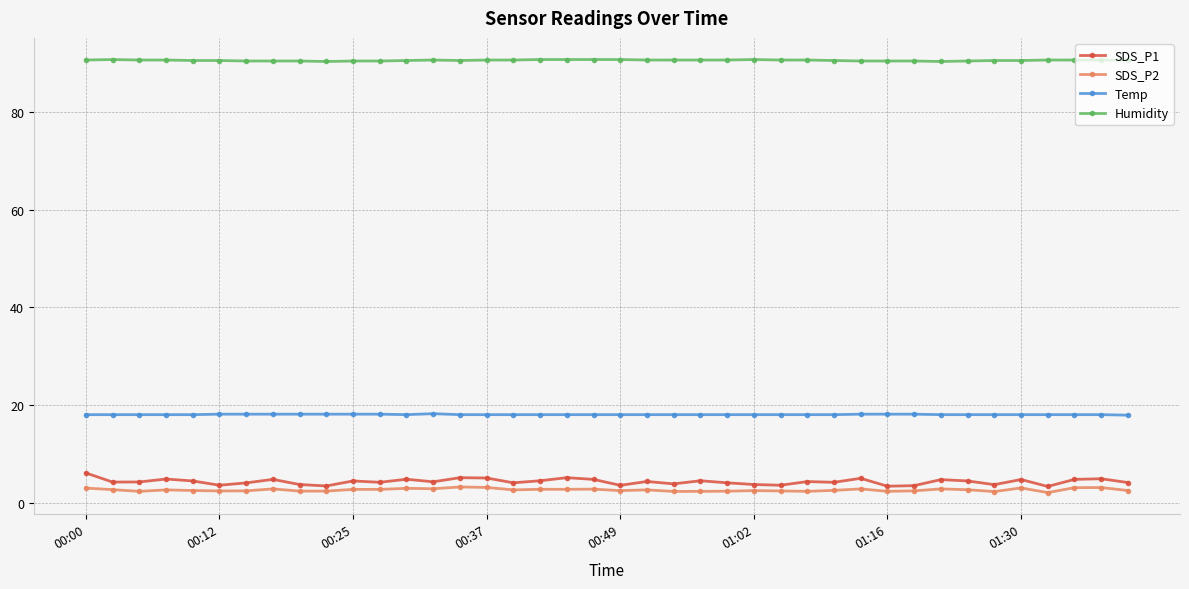

Which series has the largest range (max minus min)?

SDS_P1